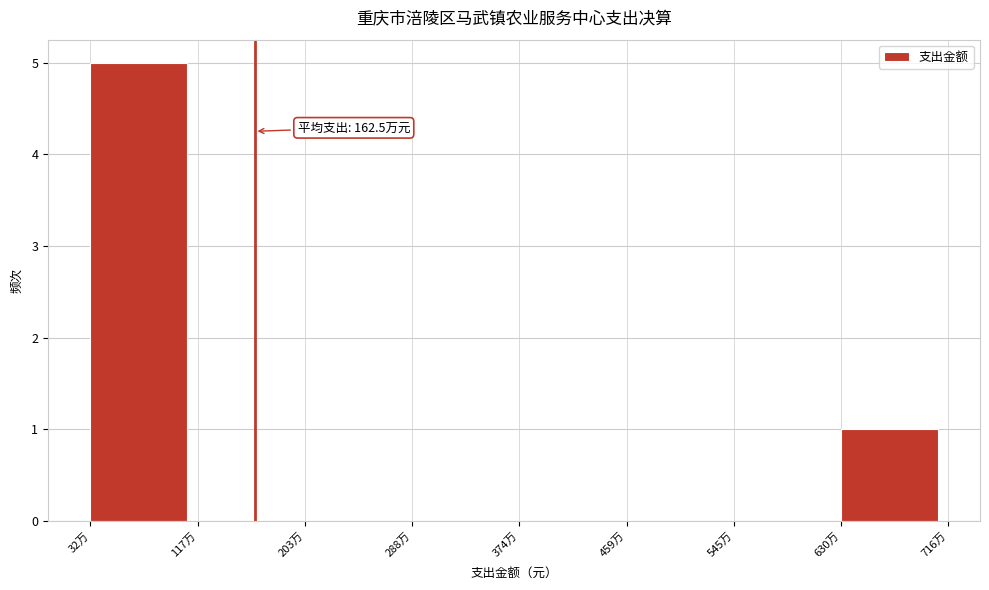

Reading right to left, list all the values displayed in this chart.

630万=1	545万=0	459万=0	374万=0	288万=0	203万=0	117万=0	32万=5